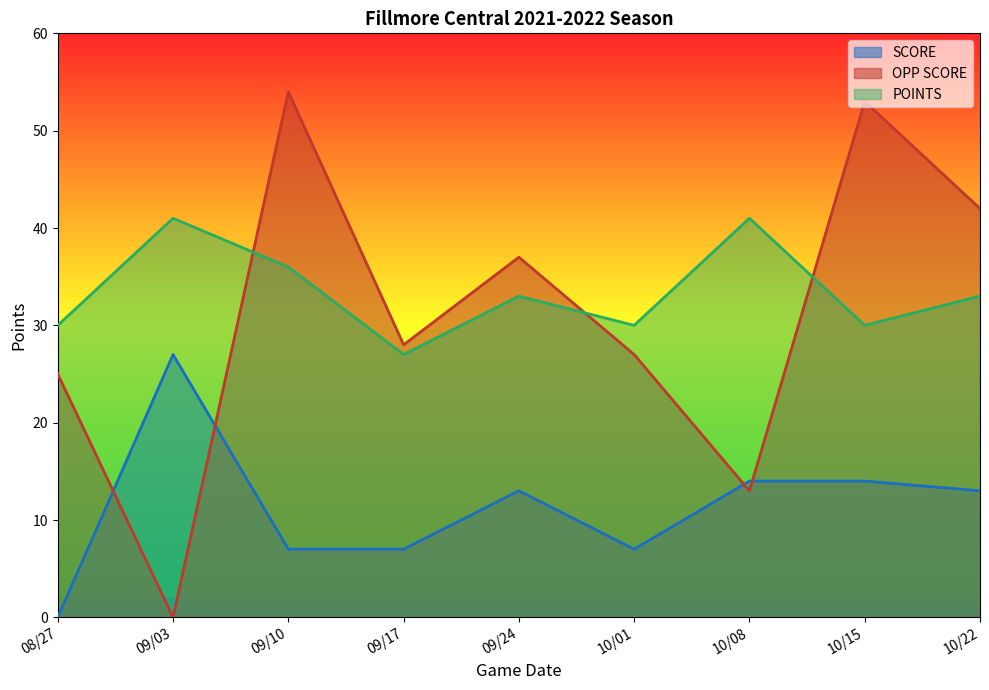

At which label does SCORE first exceed 13?

09/03